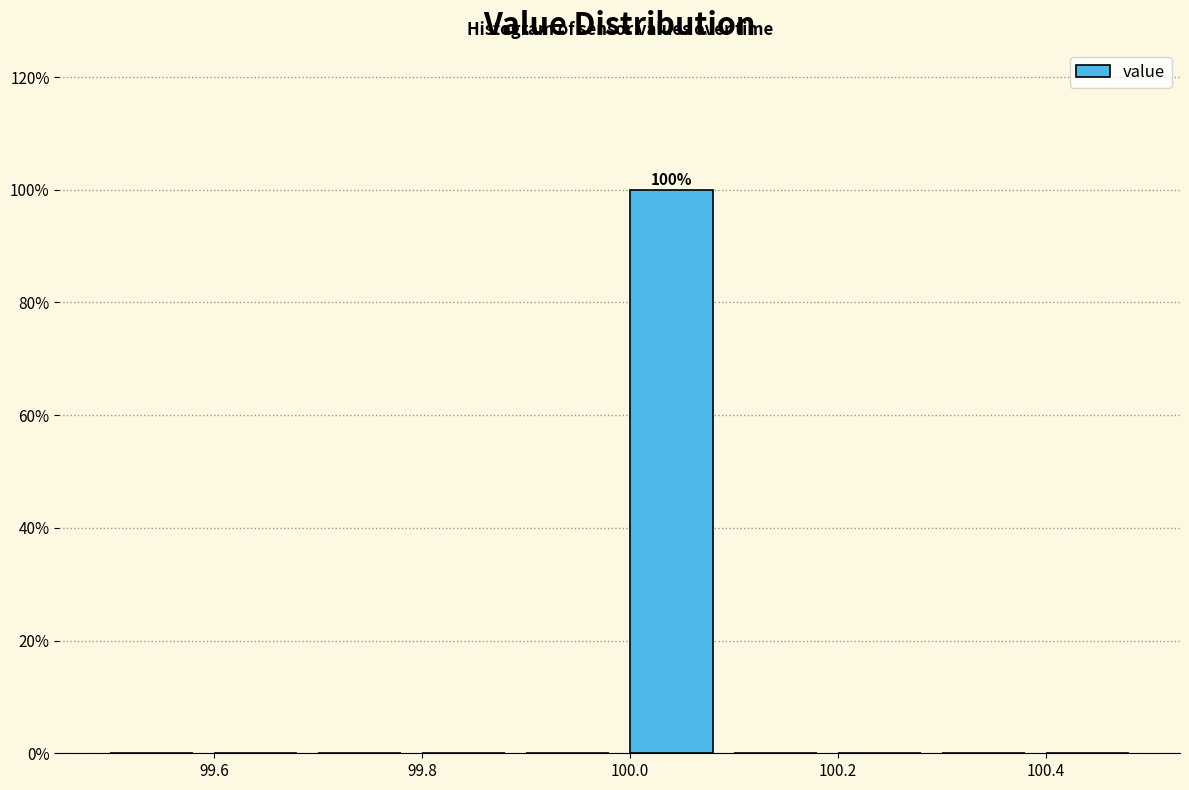

Over which range of the x-axis is the bar tallest?

99.99 to 100.09